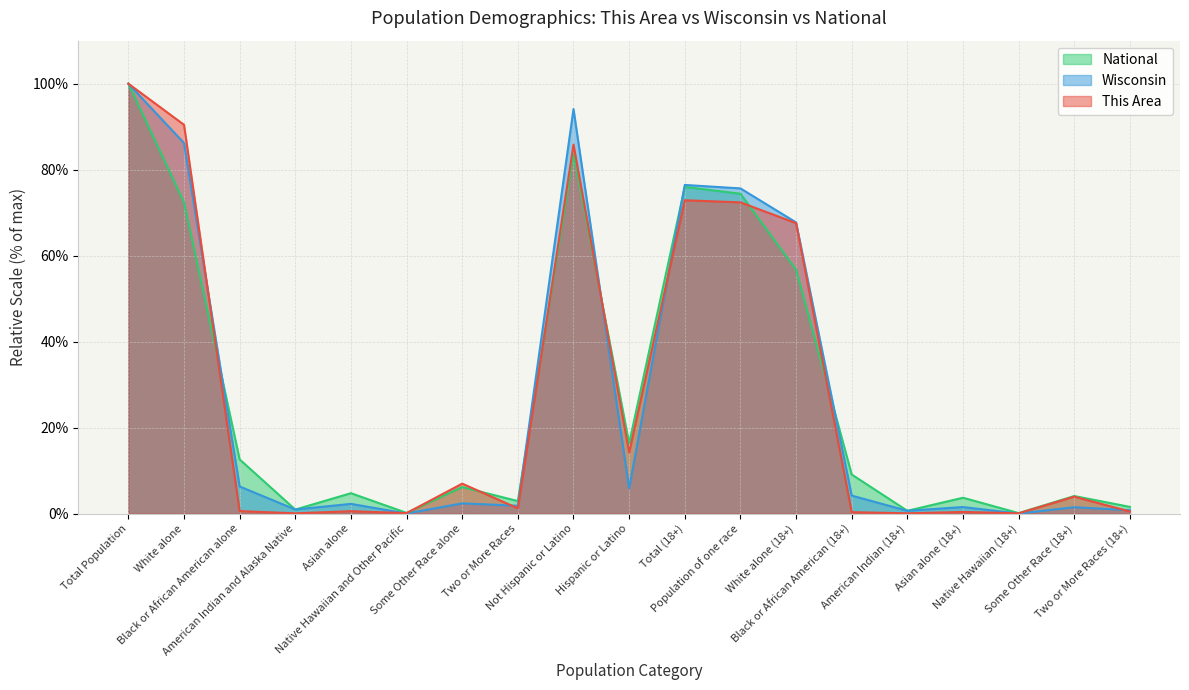

The value of National at White alone is 72.4. True or false?

True